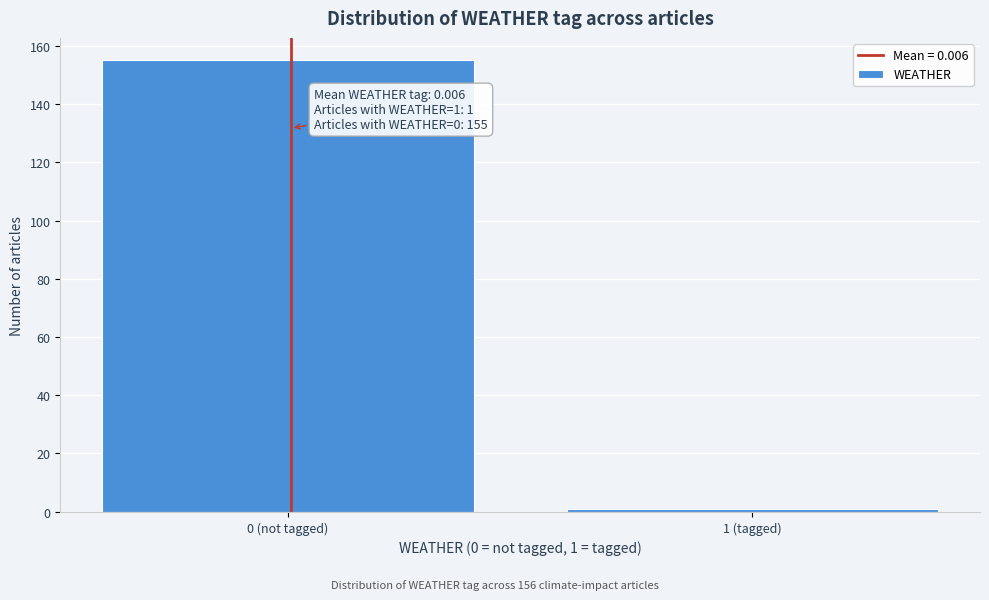

Reading left to right, extract all data points from this chart.

155	1